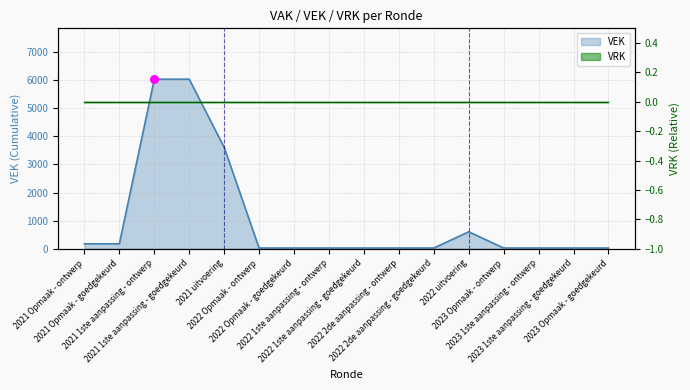

Approximately how many times larger is the value at 2022 uitvoering compared to 2022 1ste aanpassing - ontwerp?

23.2